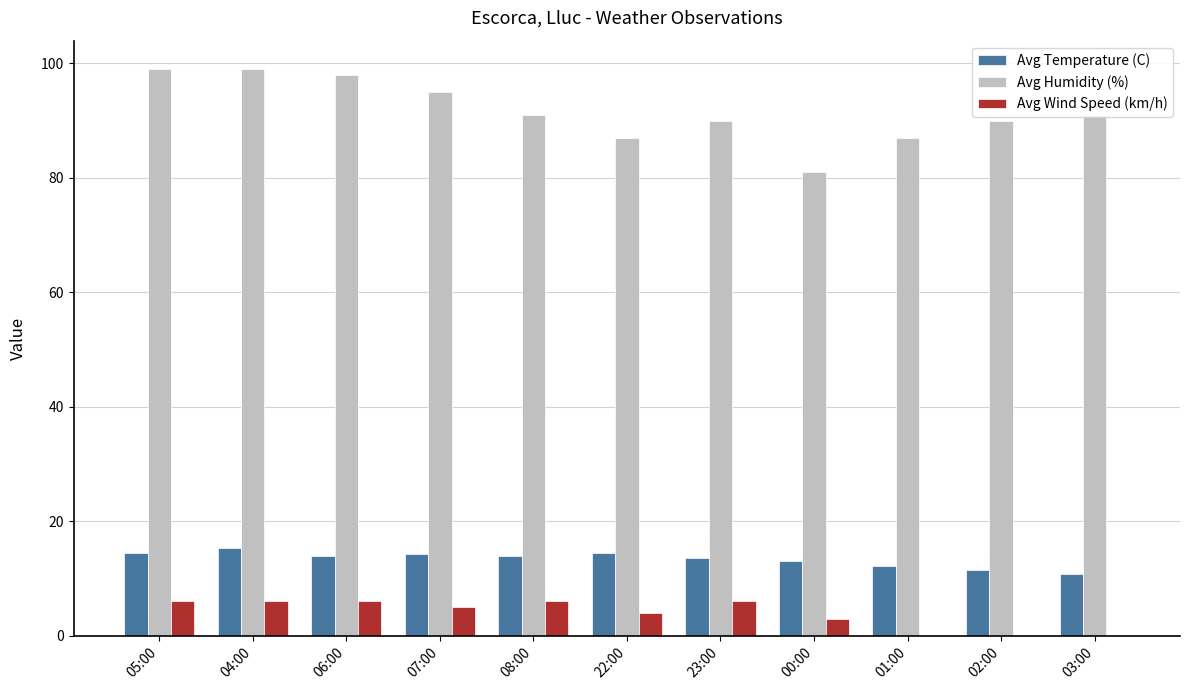

Which series changed the most between 05:00 and 23:00?

Avg Humidity (%)